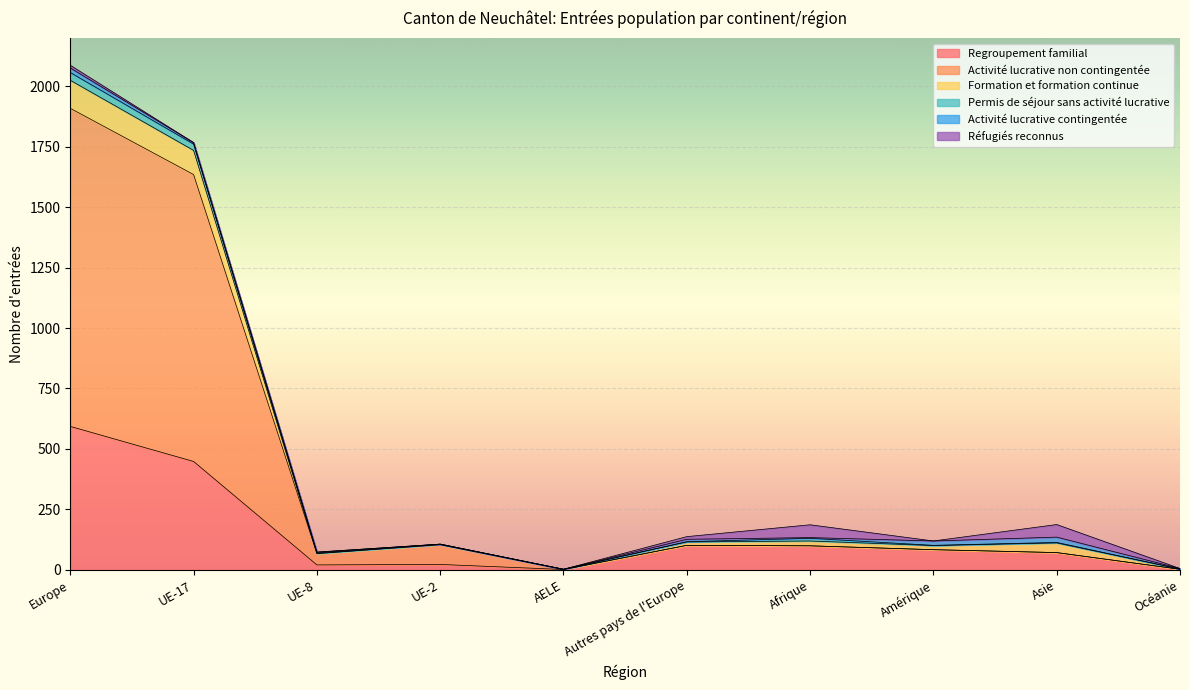

The Réfugiés reconnus series shows 3 at Autres pays de l'Europe. True or false?

False